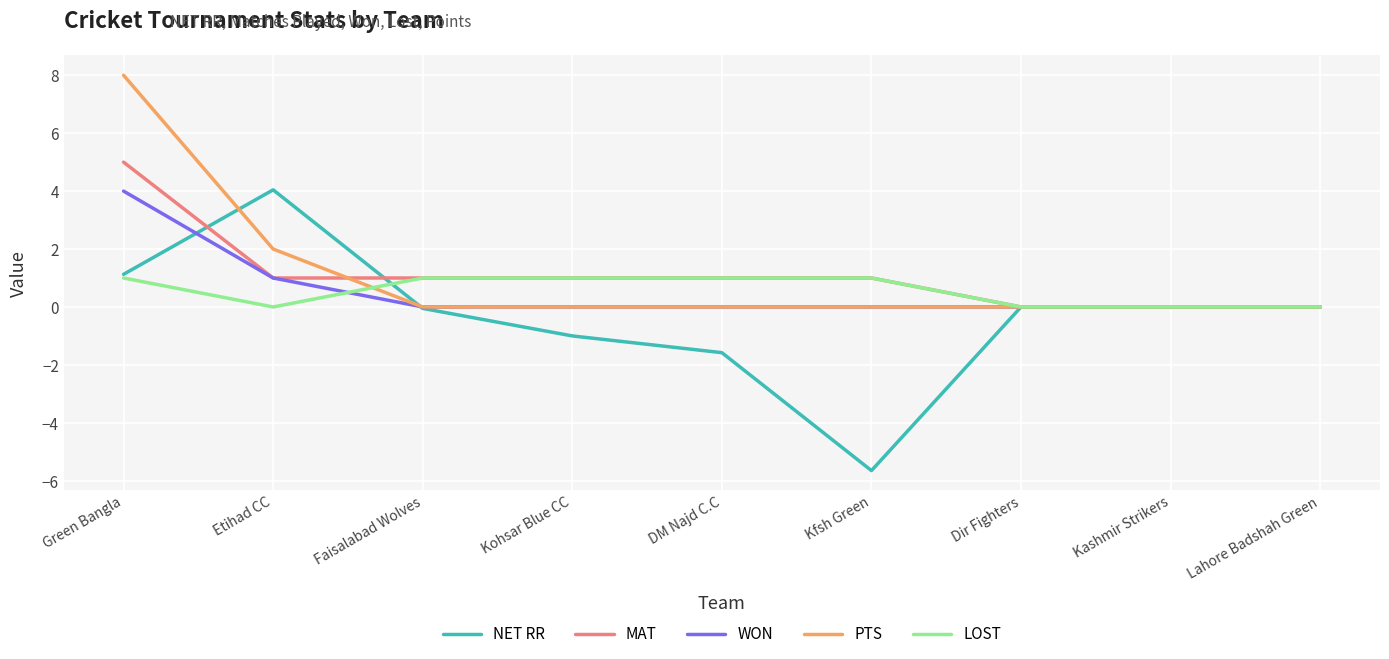

At which category does the chart reach its minimum across all series?

Kfsh Green